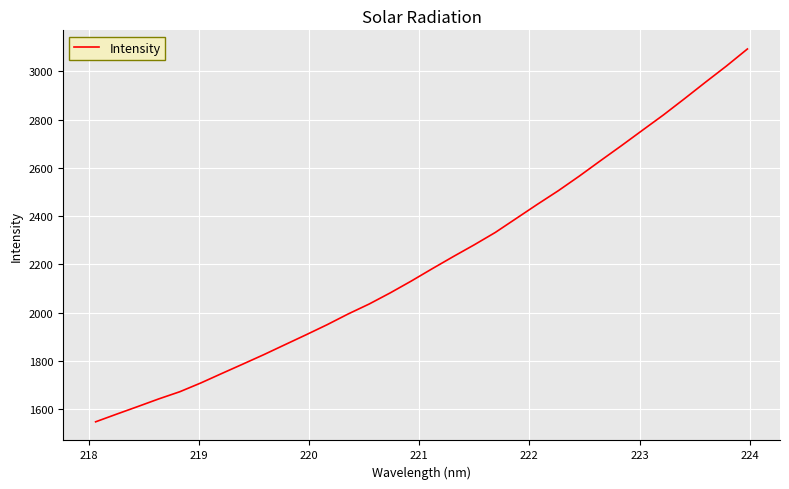

What is the difference between the maximum and minimum values?

1545.9